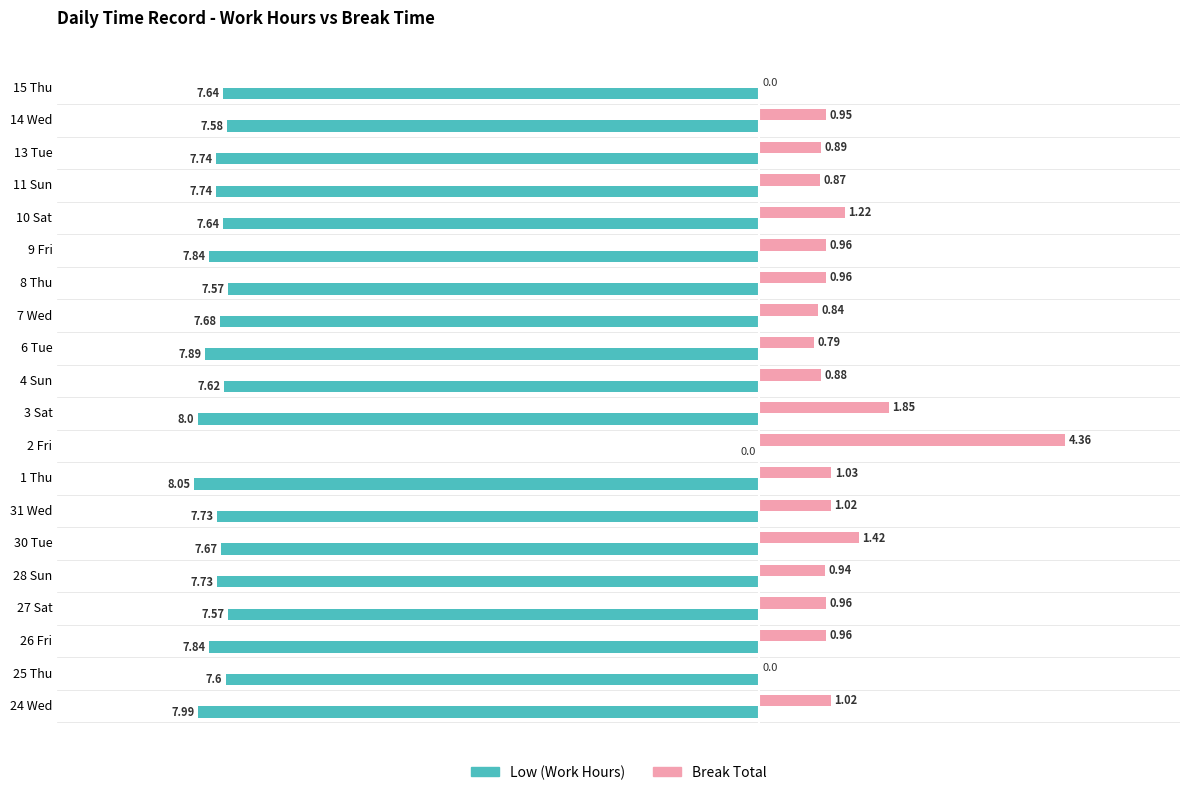

At which category is the sum across all series the highest?

2 Fri